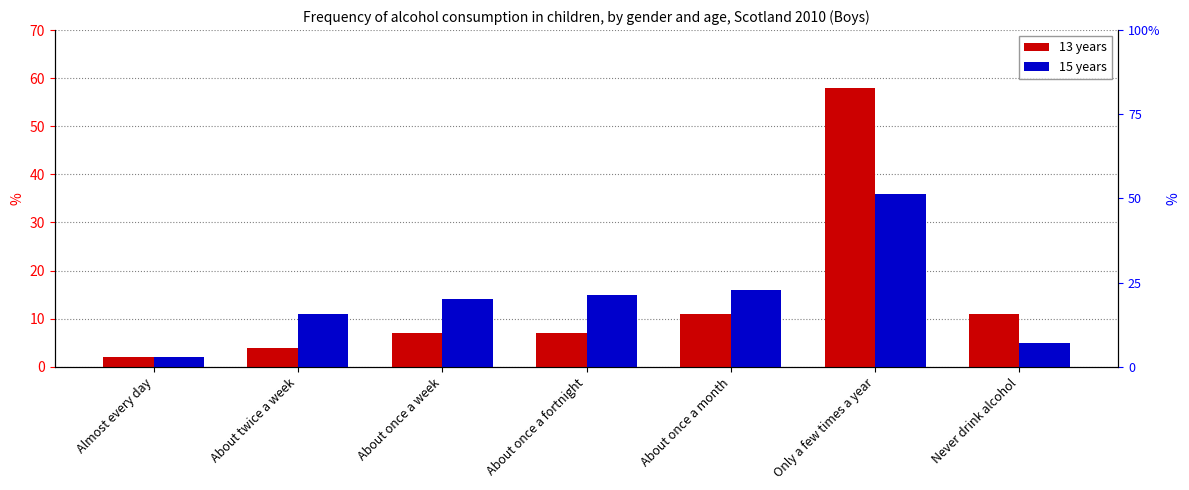

Is it true that 15 years equals 5 at Never drink alcohol?

True